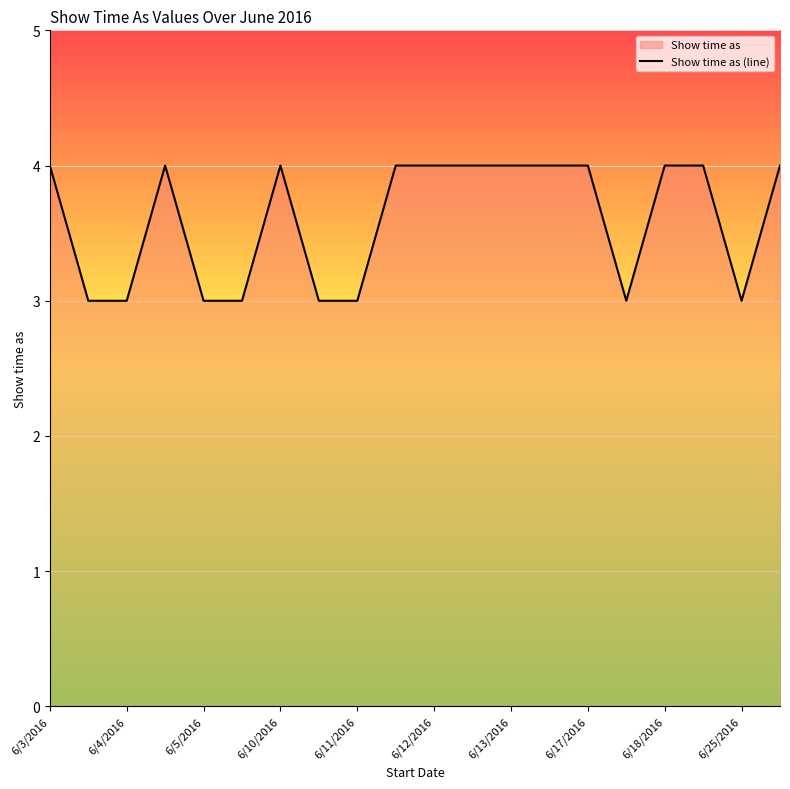

Reading right to left, what are all the values shown in this chart?

4	3	4	4	3	4	4	4	4	4	4	3	3	4	3	3	4	3	3	4